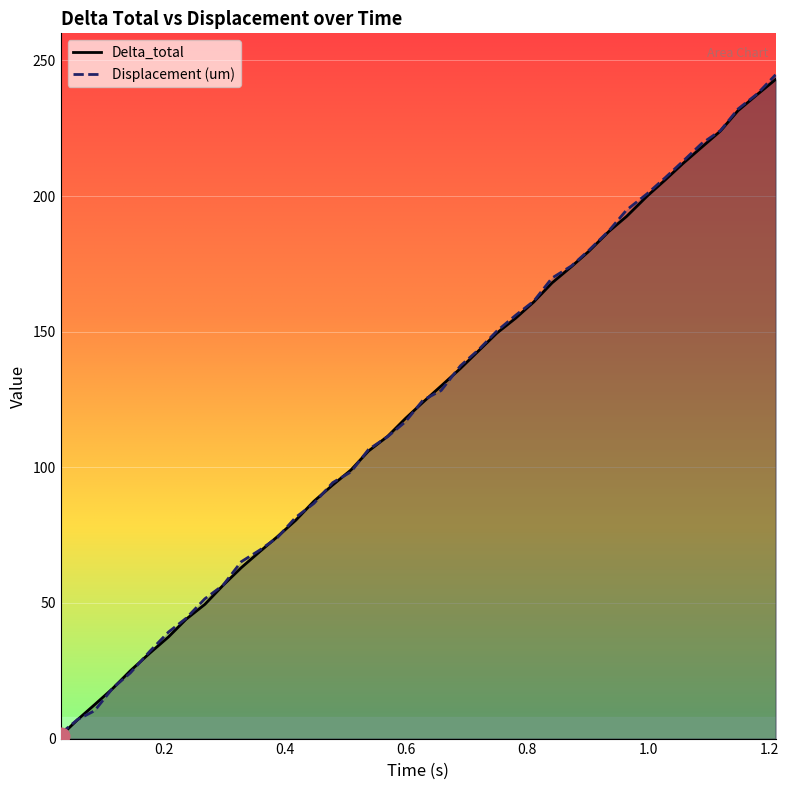

What is the label of the 36th point from the right?

0.145